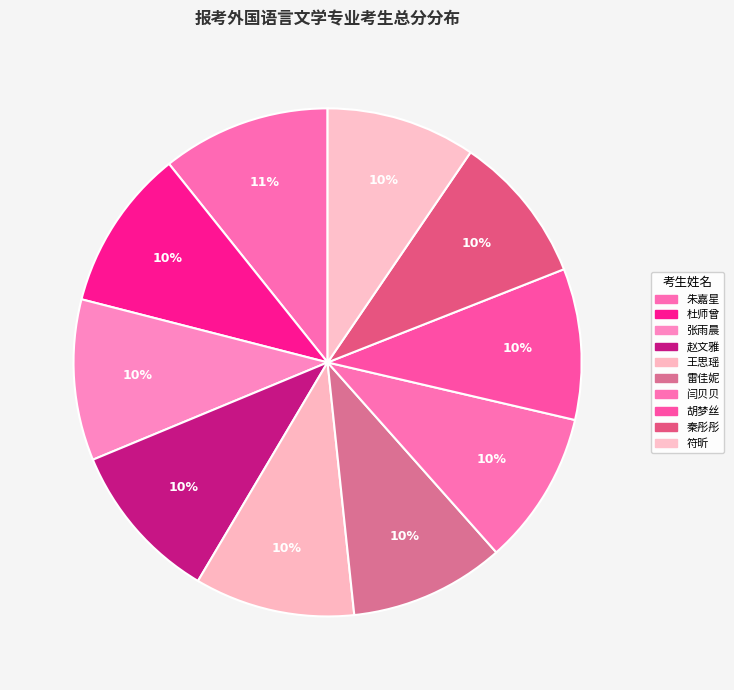

Approximately how many times larger is the value at 雷佳妮 compared to 符昕?

1.0